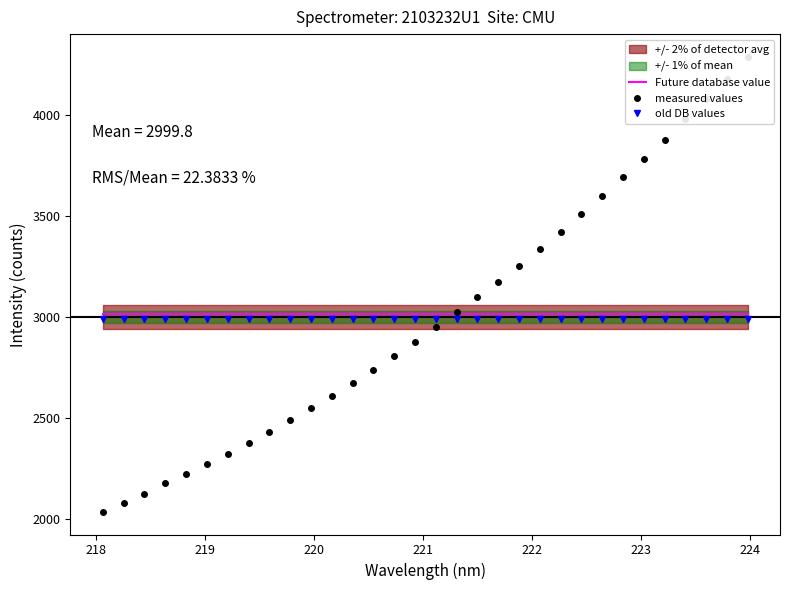

What is the highest value of the Future database value series?

3014.8